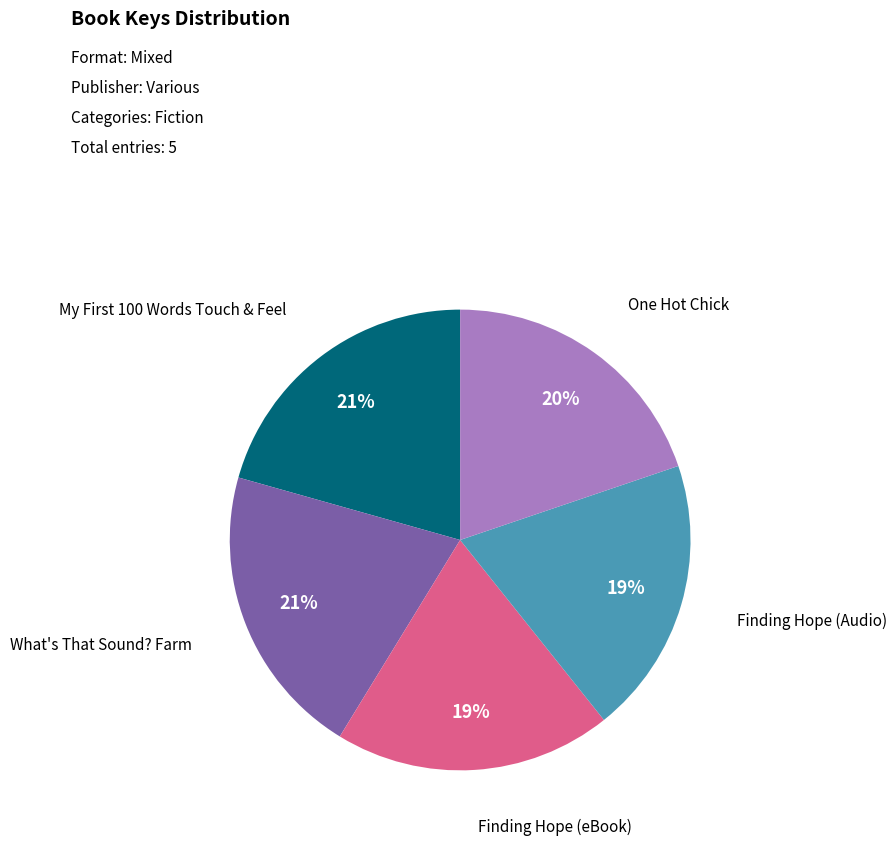

To the nearest percent, what percentage of the pie is One Hot Chick?

20%